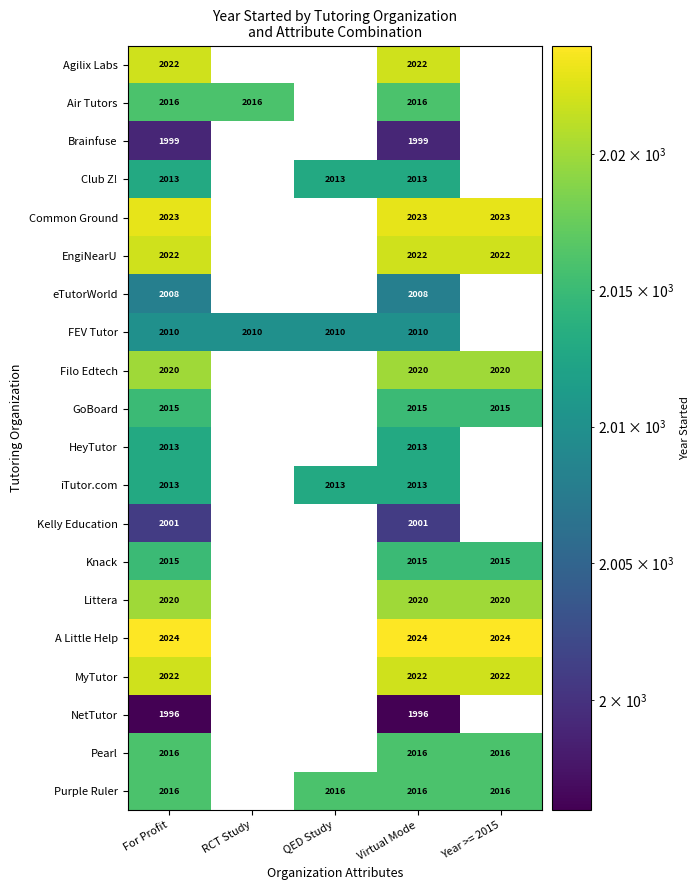

What is the sum of the NetTutor values at RCT Study and For Profit?

1996